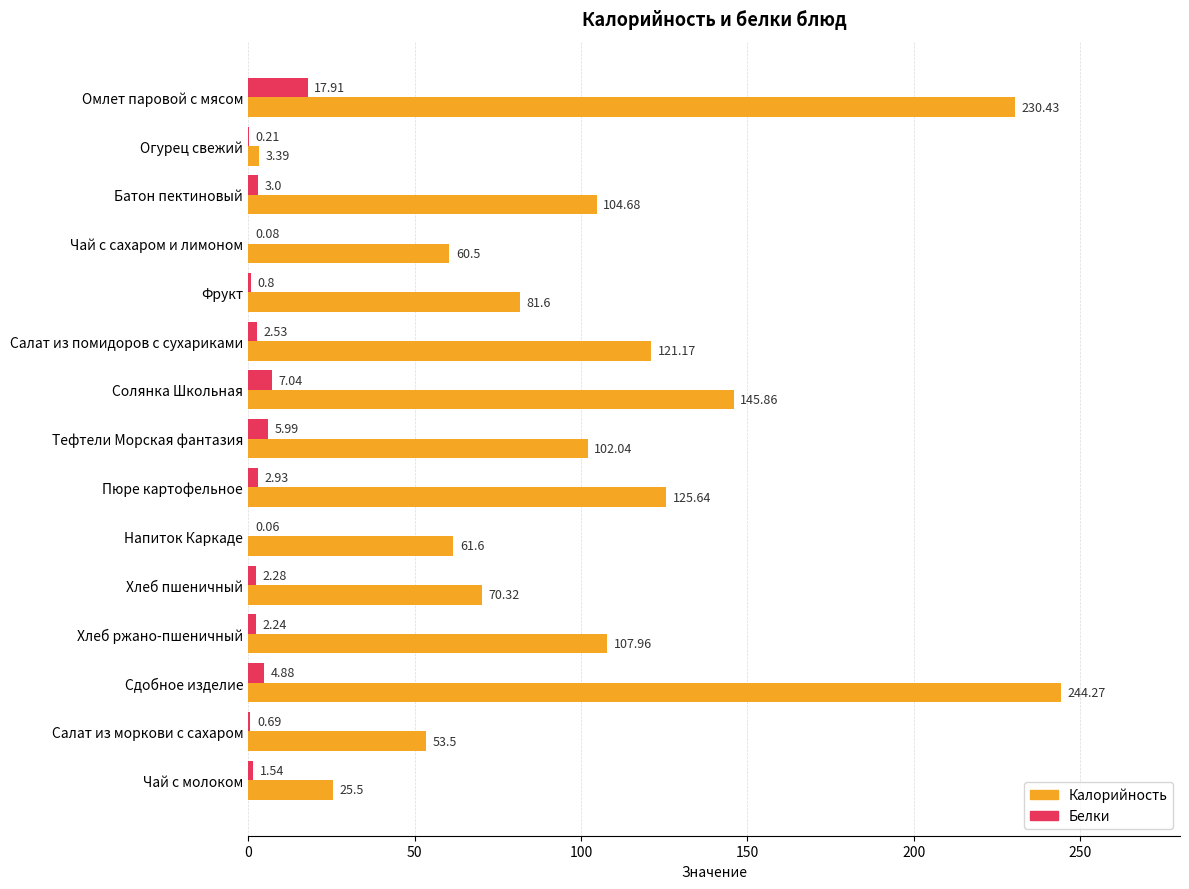

What is the sum of all Белки values?

52.2